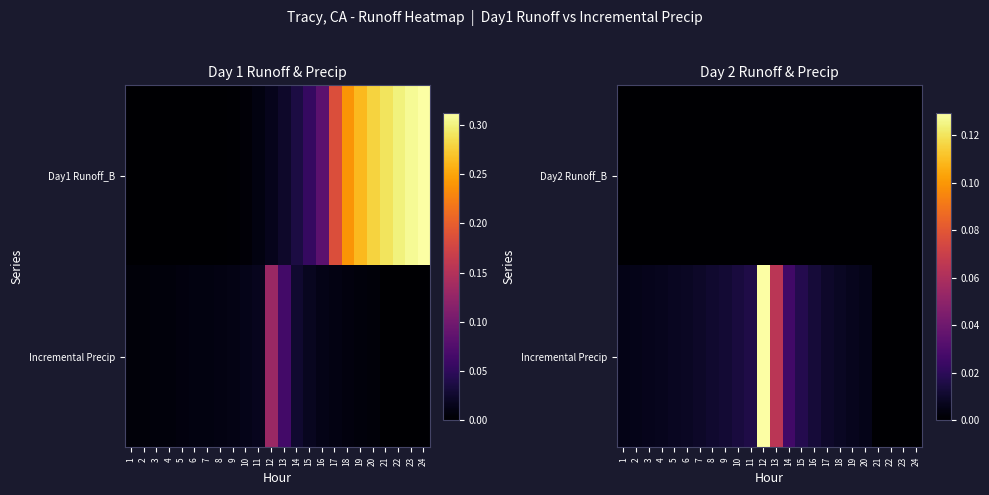

List the labels in order of Incremental Precip value, largest first.

12, 13, 14, 15, 11, 10, 16, 9, 8, 17, 7, 6, 18, 5, 4, 19, 3, 2, 20, 1, 21, 22, 23, 24